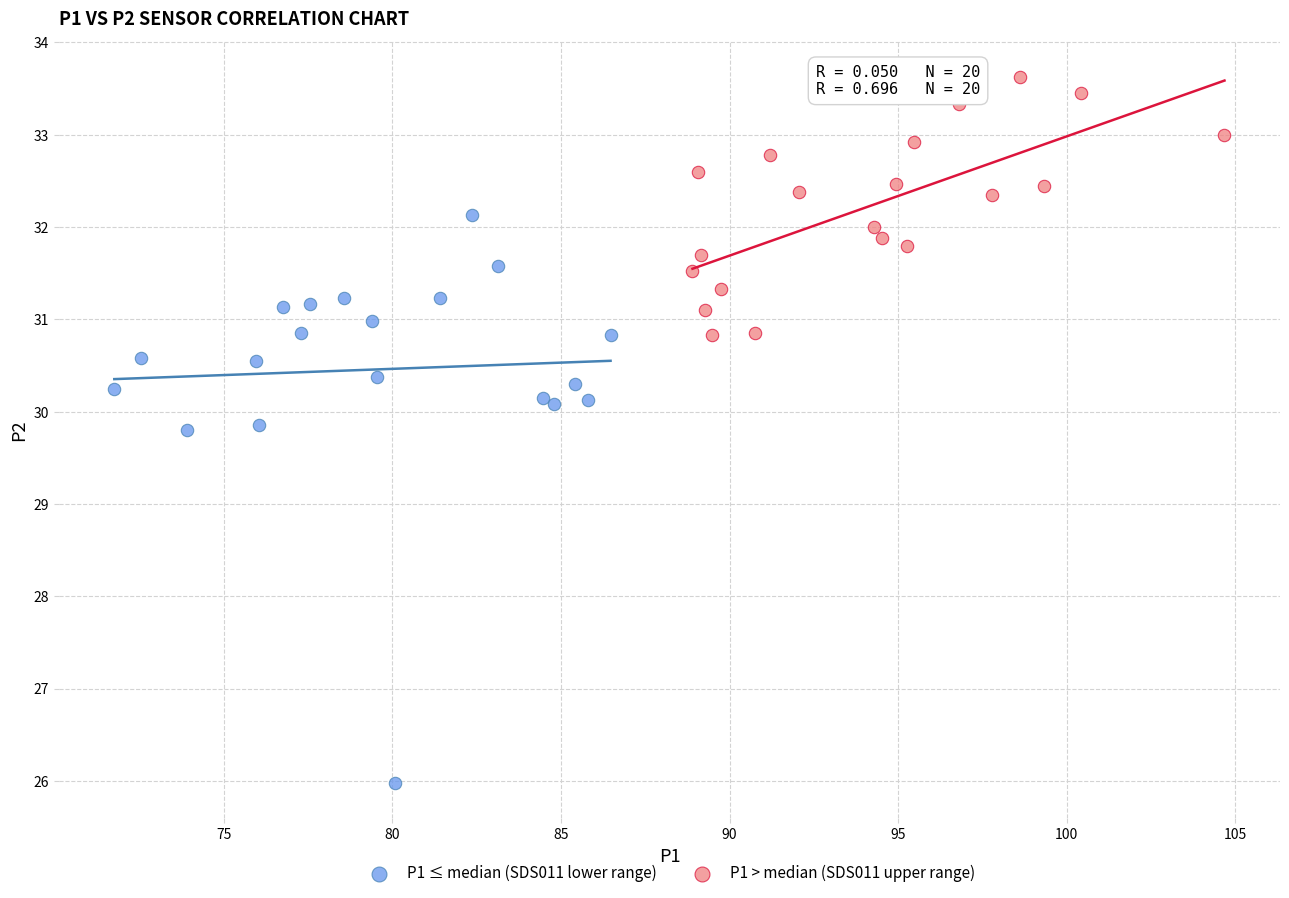

What are all the series names shown in the legend?

P1 ≤ median (SDS011 lower range), P1 > median (SDS011 upper range)